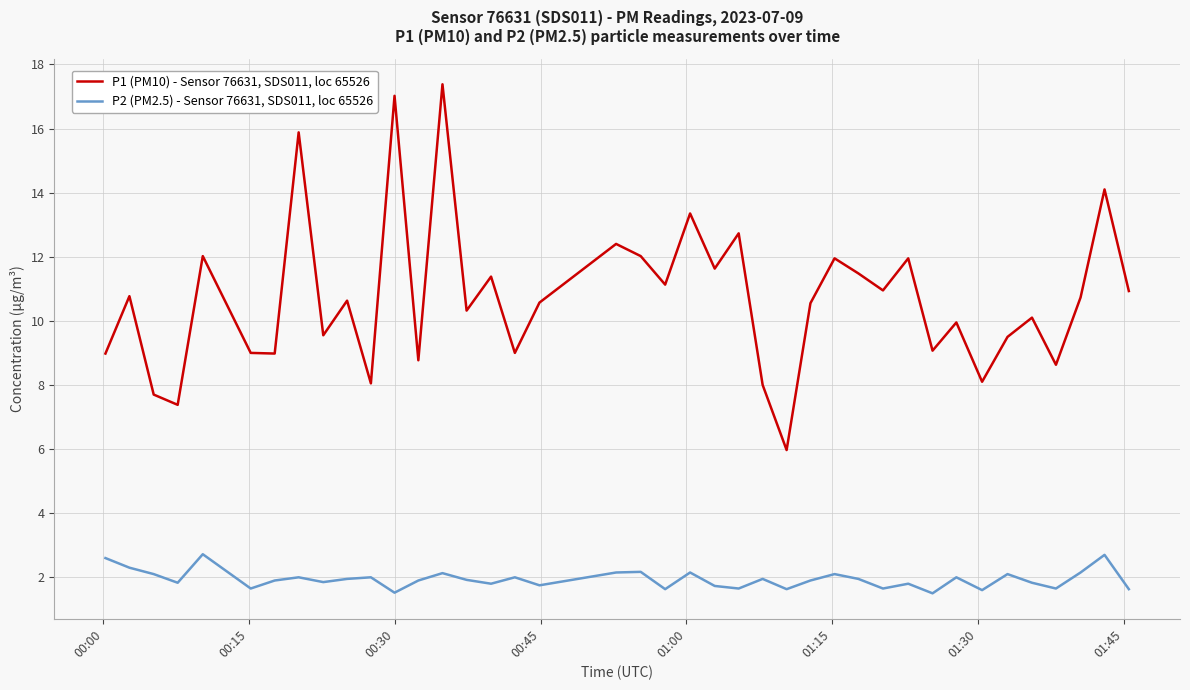

What is the average value of the P2 (PM2.5) - Sensor 76631, SDS011, loc 65526 series?

1.9